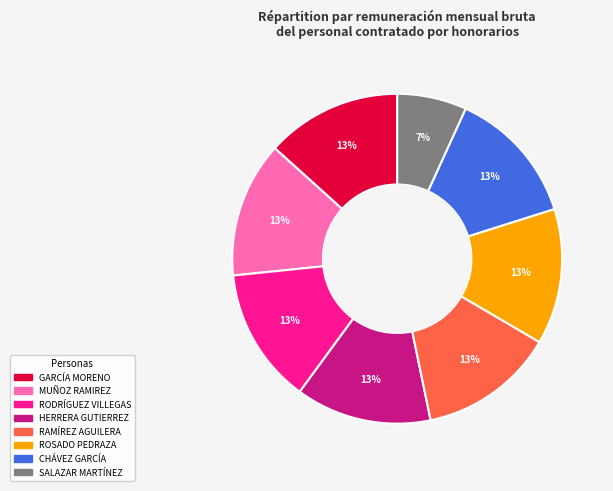

Count the number of slices in the pie.

8